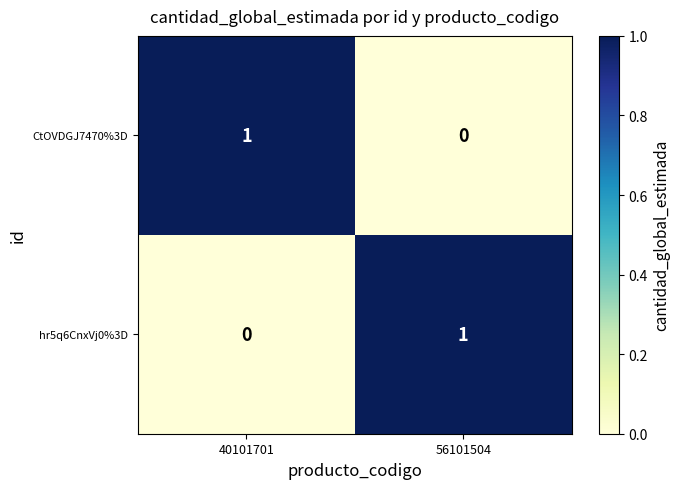

At which label does hr5q6CnxVj0%3D reach its peak?

56101504